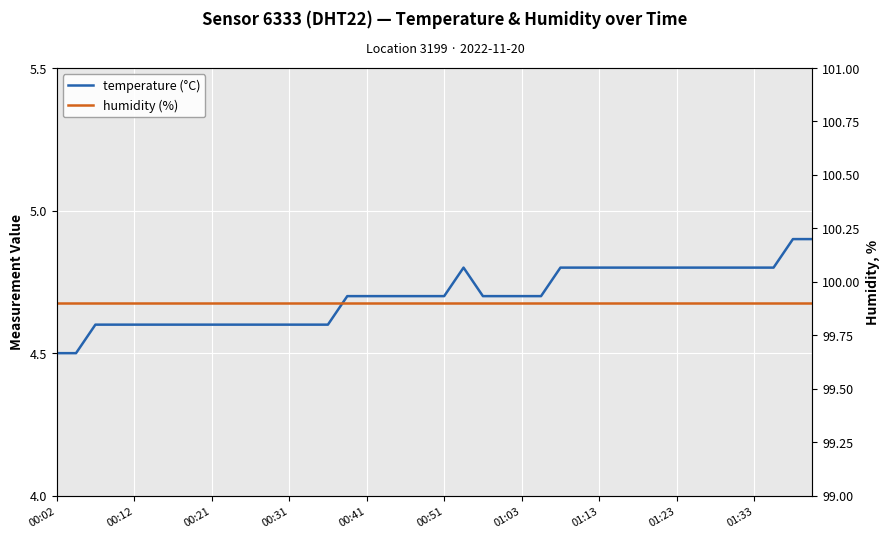

True or false: humidity (%) and temperature (°C) intersect in this chart.

False